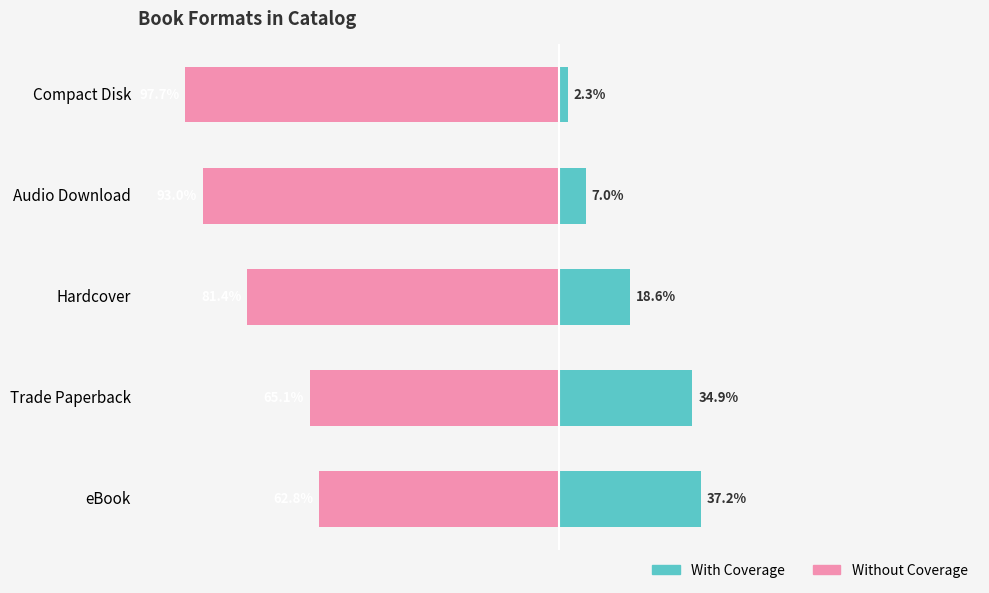

How many bars are there in each group?

2